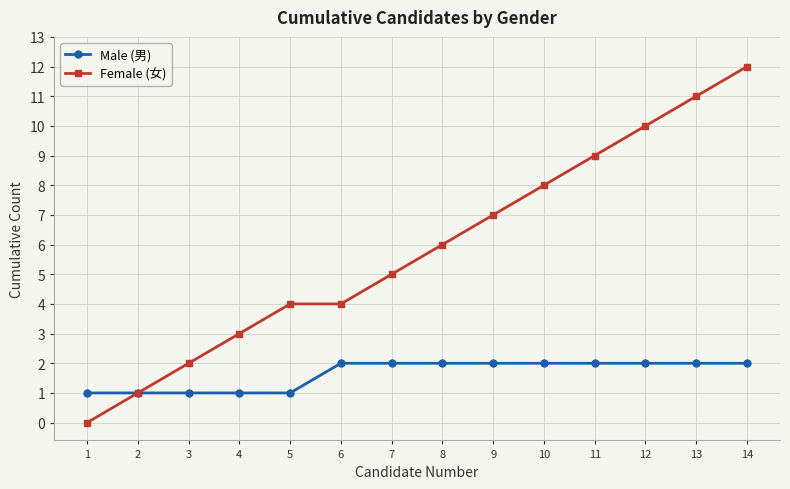

Rank the series at 4 from highest to lowest value.

Female (女), Male (男)